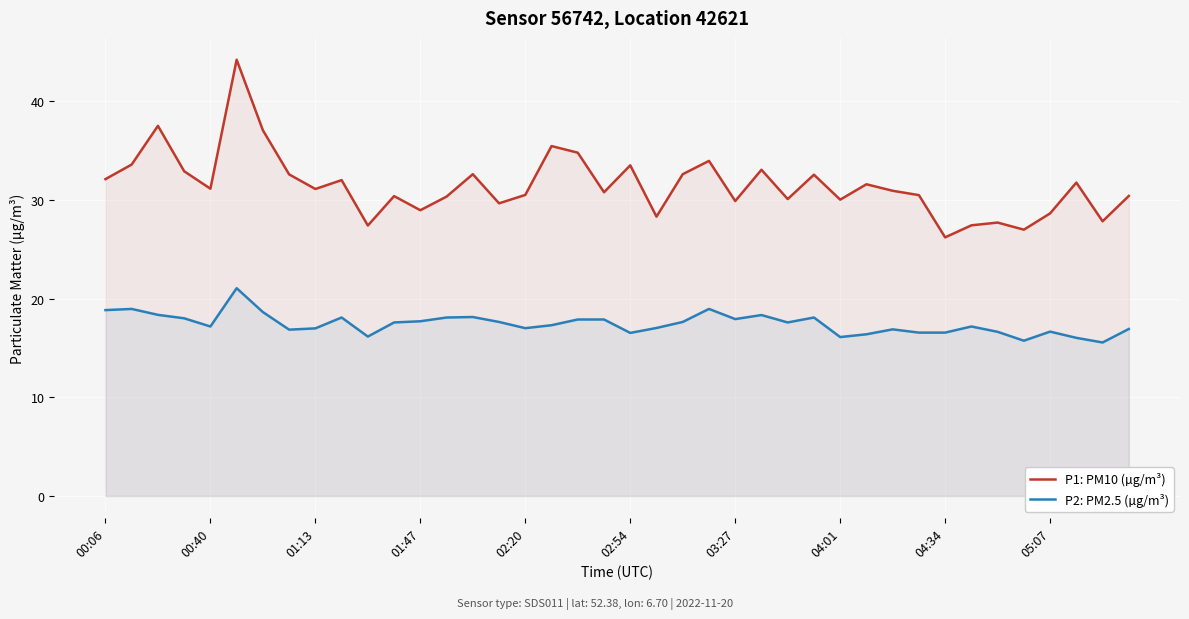

What is the difference between the maximum and minimum values in the P1: PM10 (µg/m³) series?

18.0